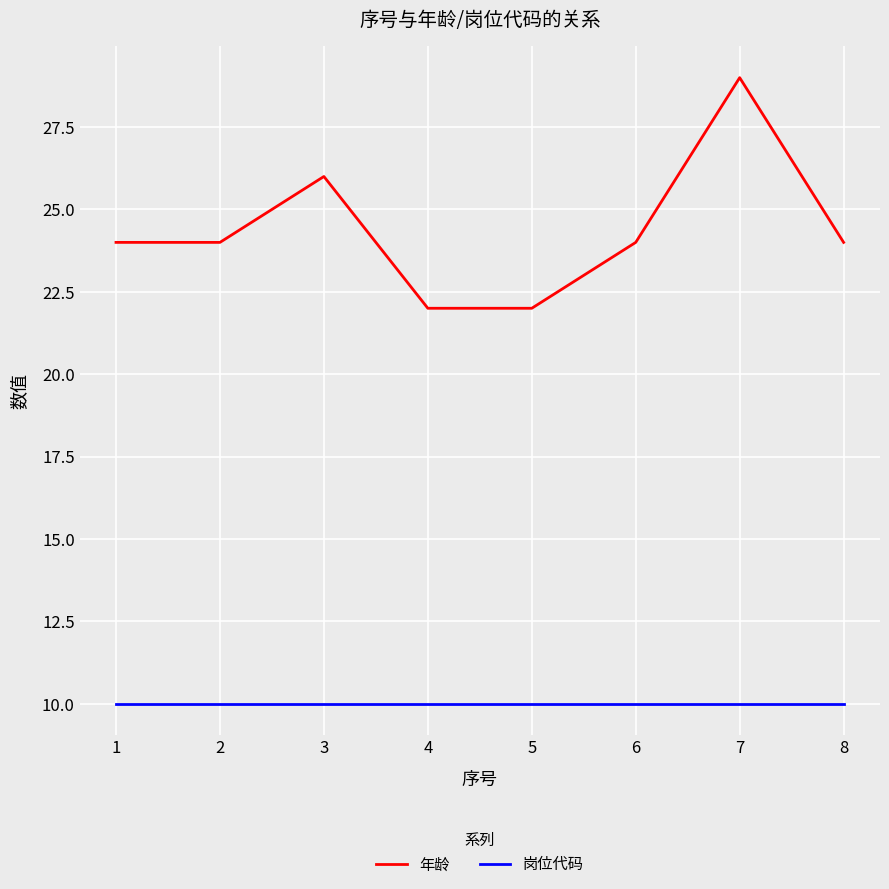

At 7, list the series in order from largest to smallest.

年龄, 岗位代码